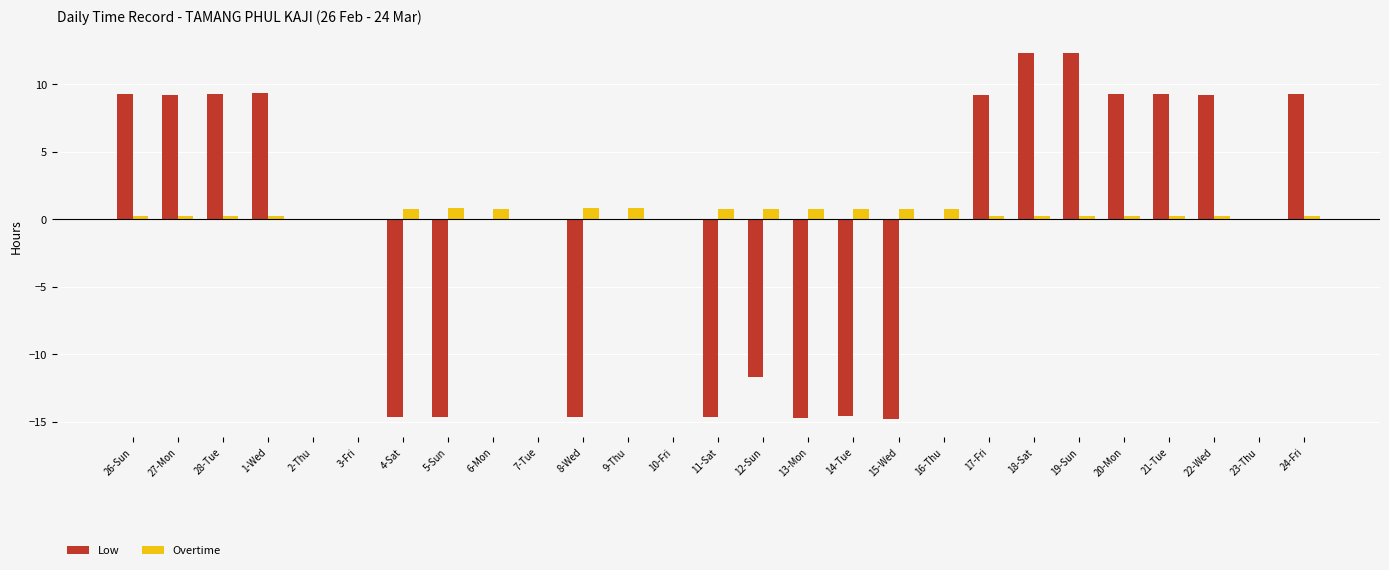

What are all the series names shown in the legend?

Low, Overtime